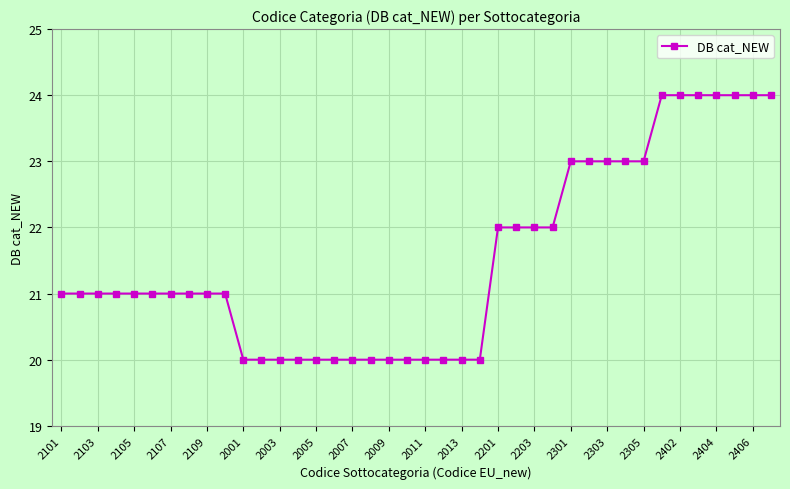

Count the number of data series in this chart.

1